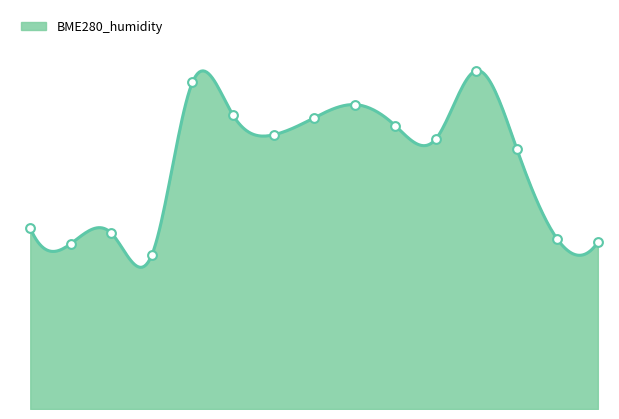

What is the change in value from 0 to 14?

-0.4